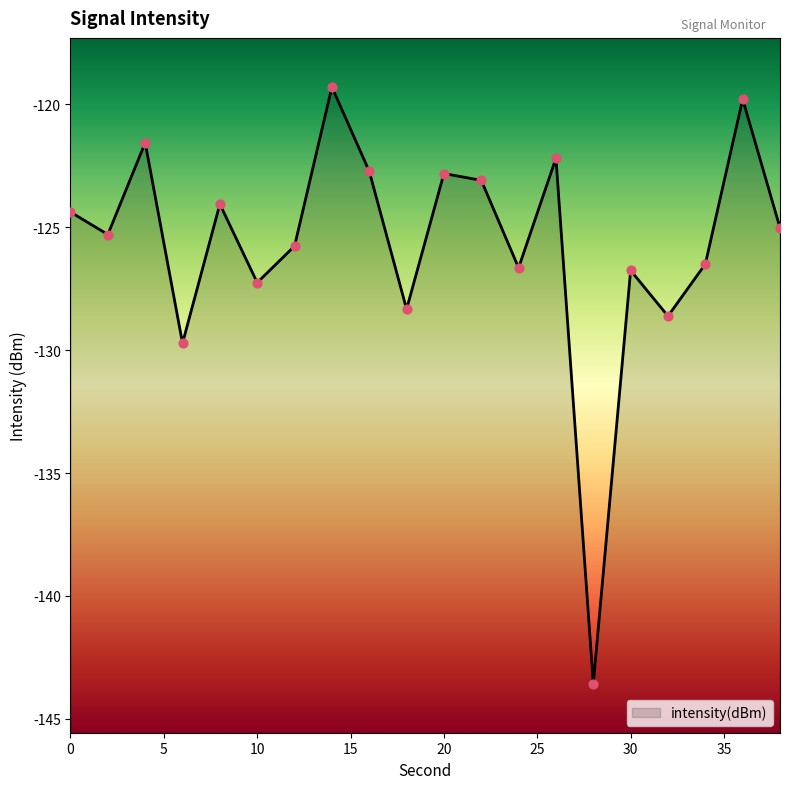

What is the change in value from 16 to 36?

+2.9